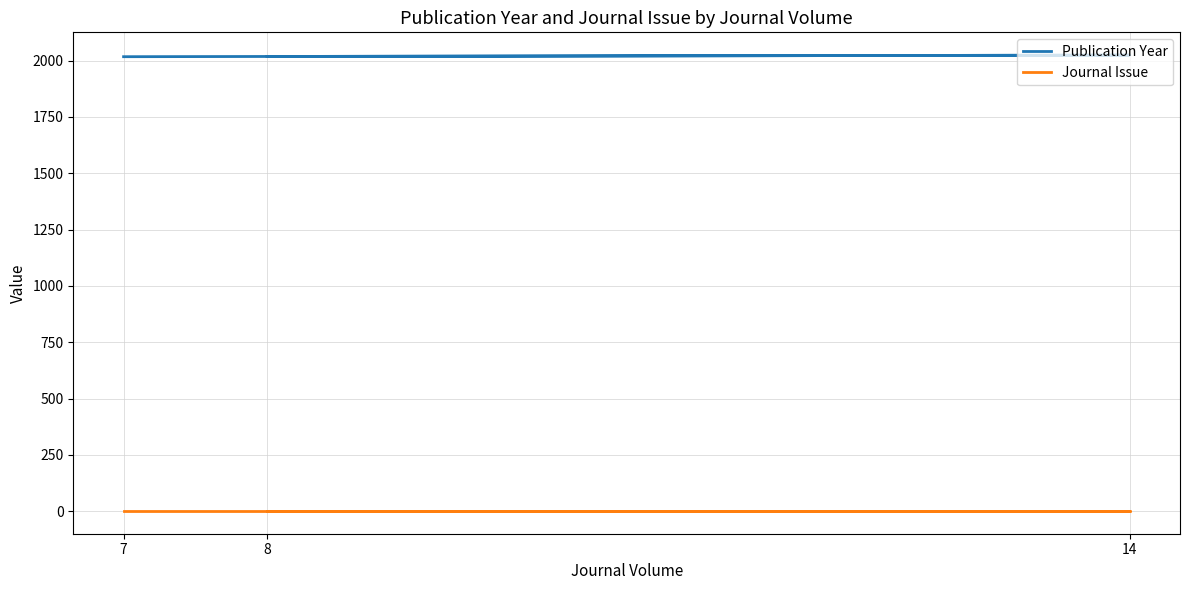

At how many categories does at least one series exceed 657?

3